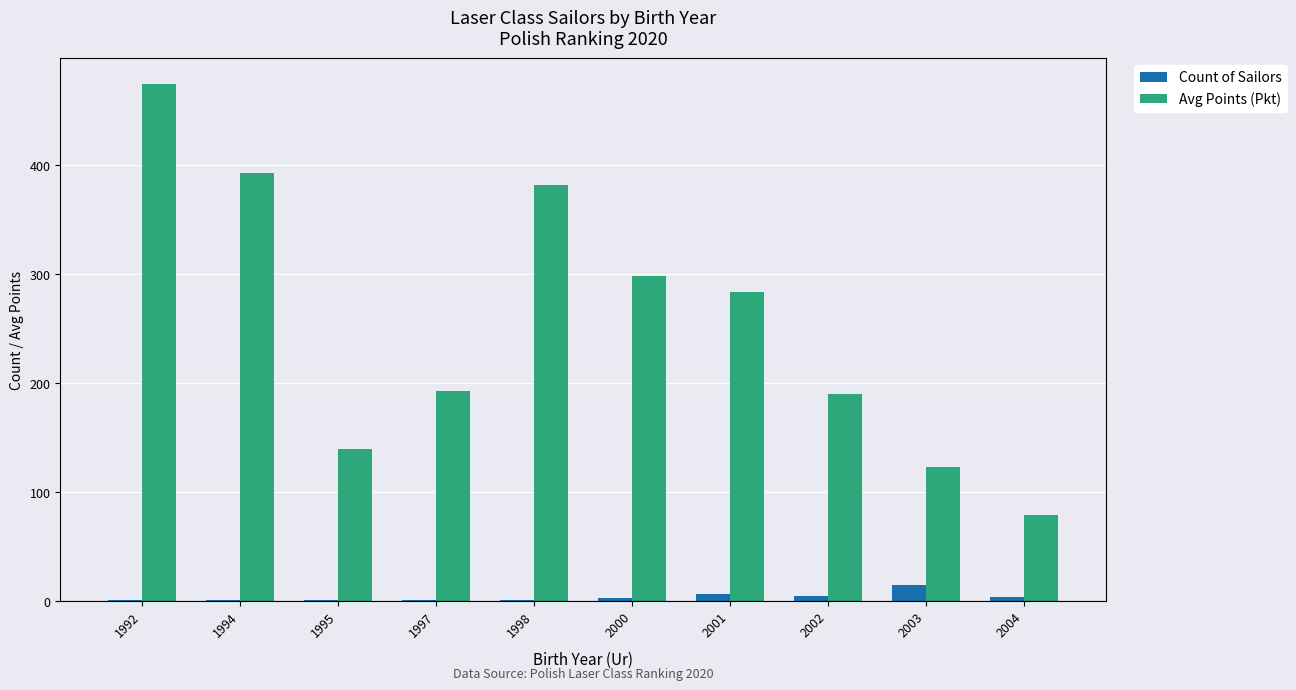

Are the bars grouped side by side (vs. stacked)?

Yes